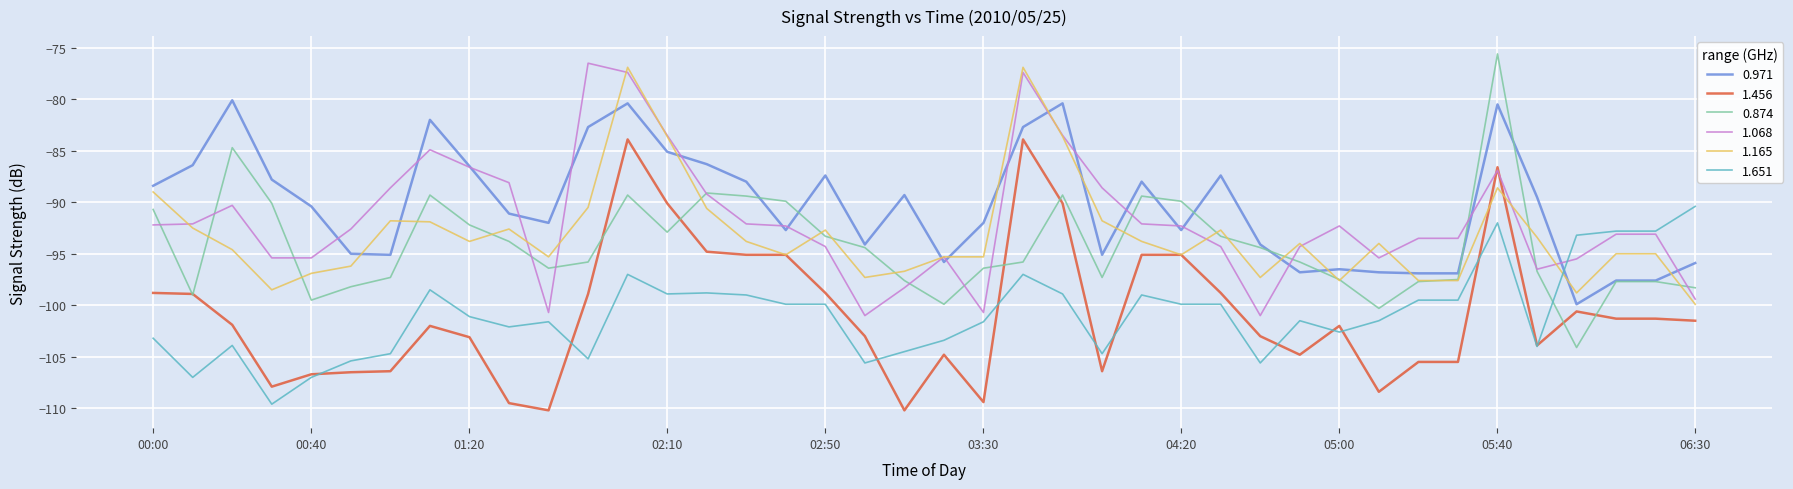

What is the maximum value shown in the chart?

-75.6